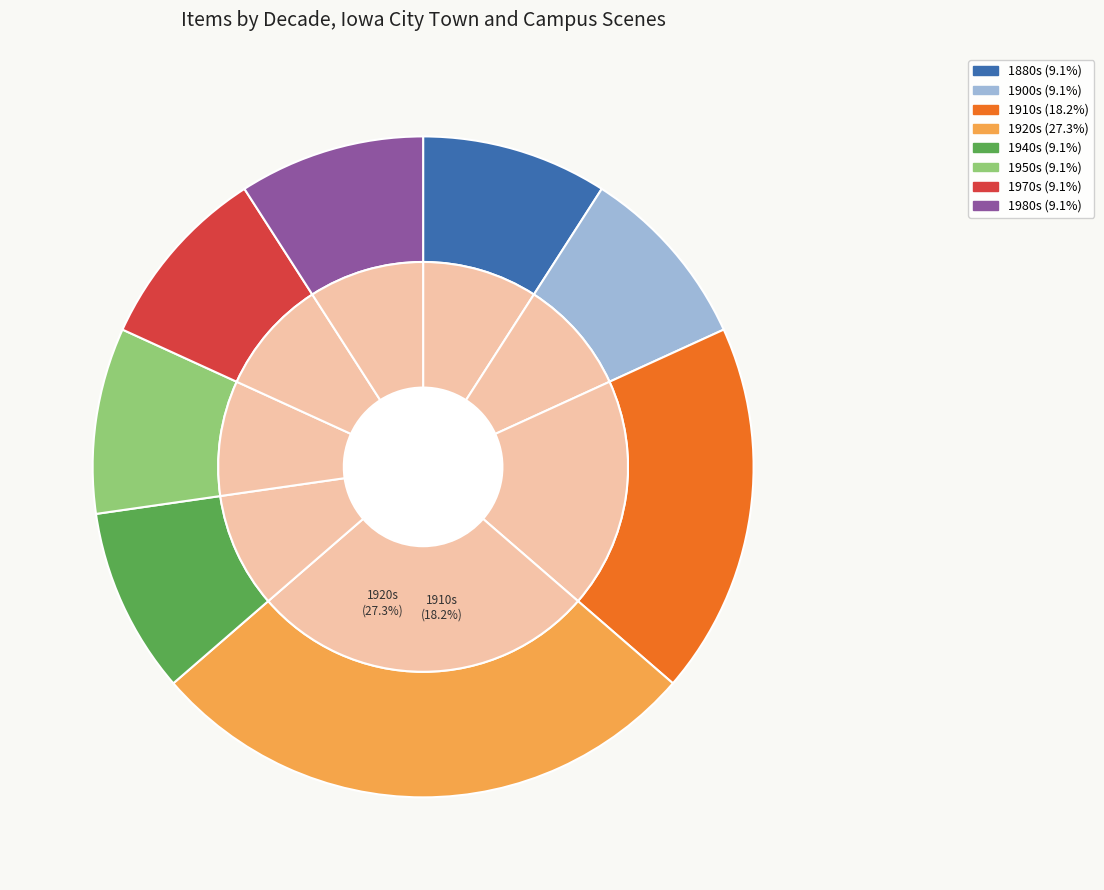

Rank the categories by value from lowest to highest.

1880s, 1900s, 1940s, 1950s, 1970s, 1980s, 1910s, 1920s